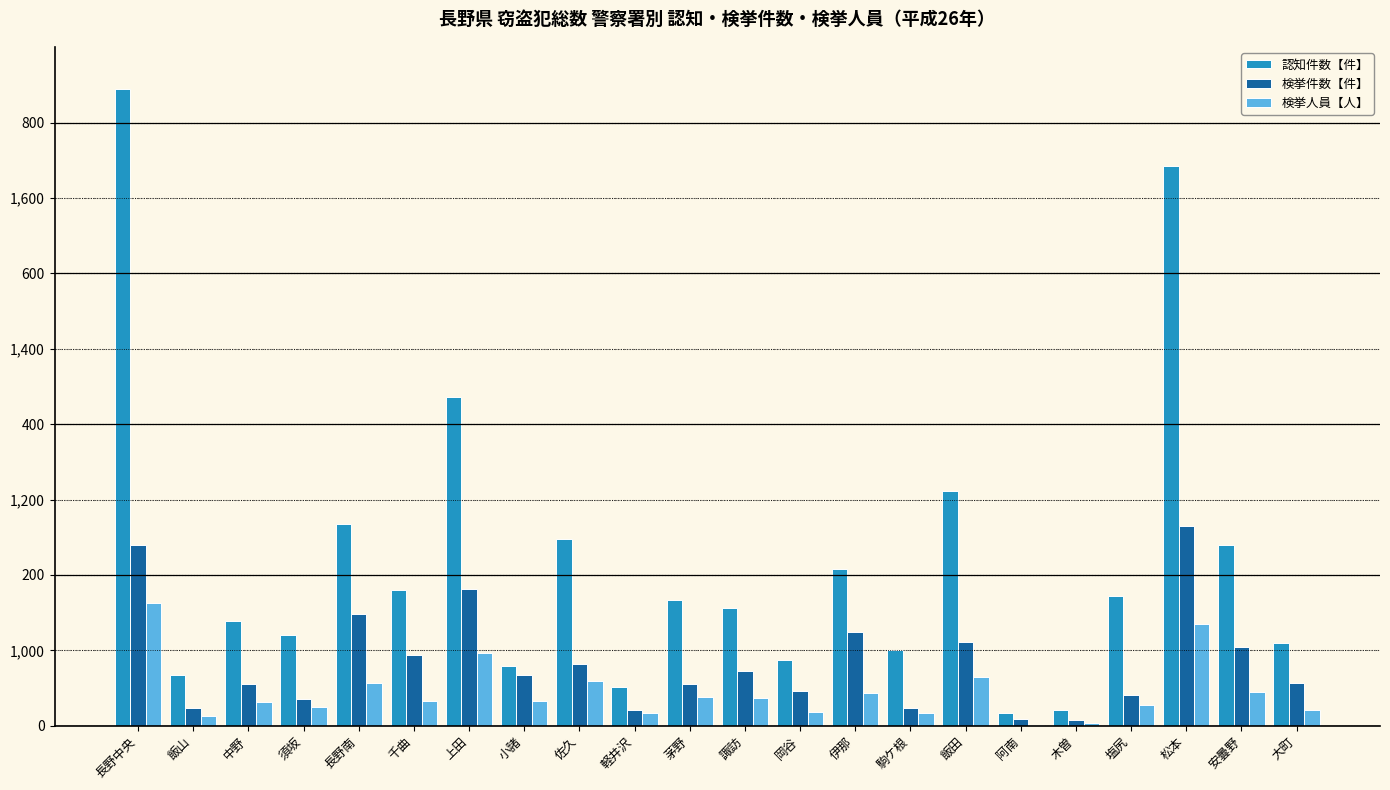

Is the value of 検挙人員【人】 at 岡谷 greater than the value of 認知件数【件】 at 駒ケ根?

No